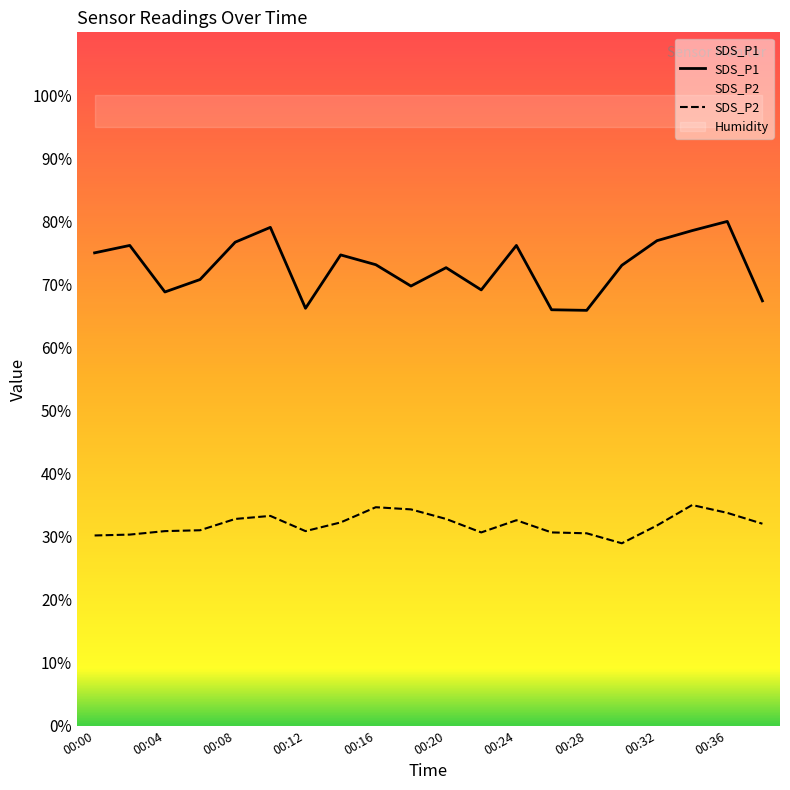

True or false: SDS_P2 and SDS_P1 cross at least once.

False